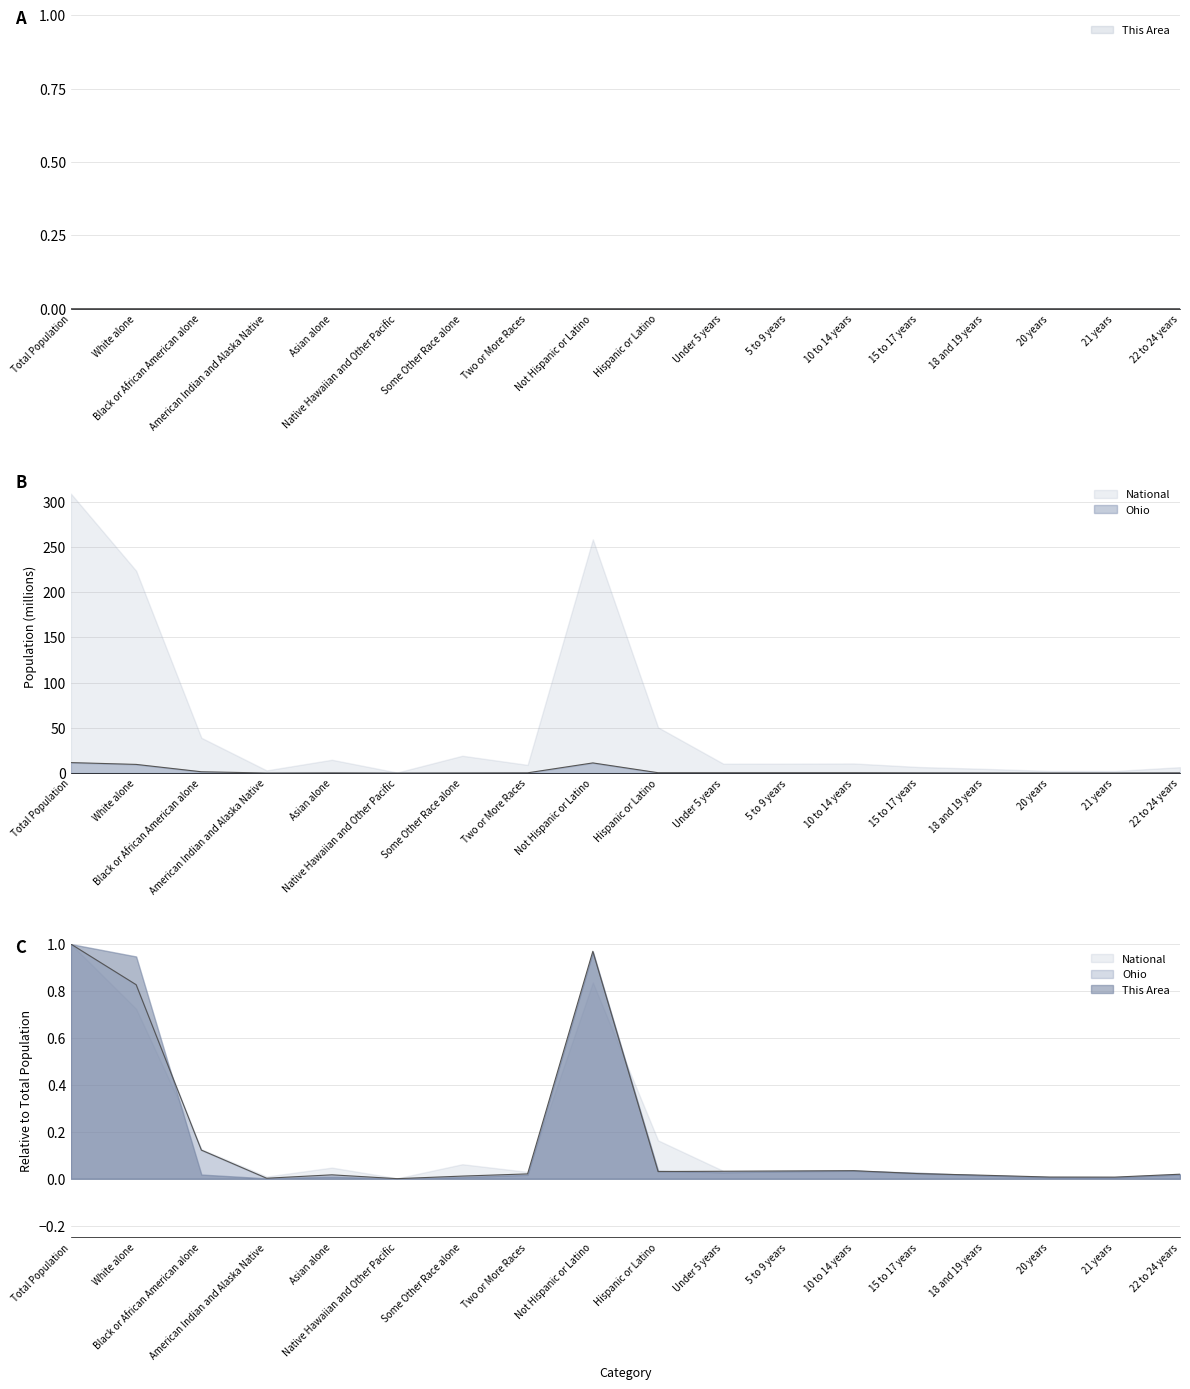

List the series in order of their peak value, lowest first.

This Area, Ohio, National